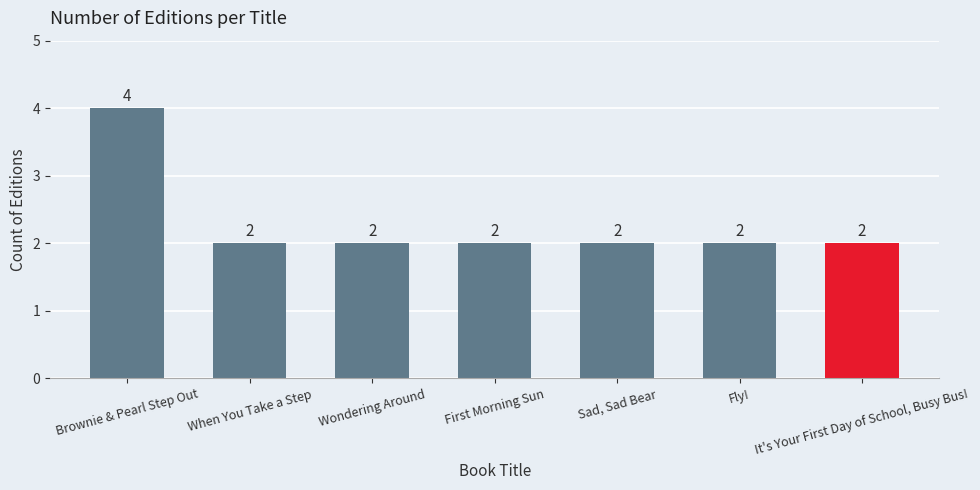

Reading right to left, transcribe all the data shown in this chart.

2	2	2	2	2	2	4